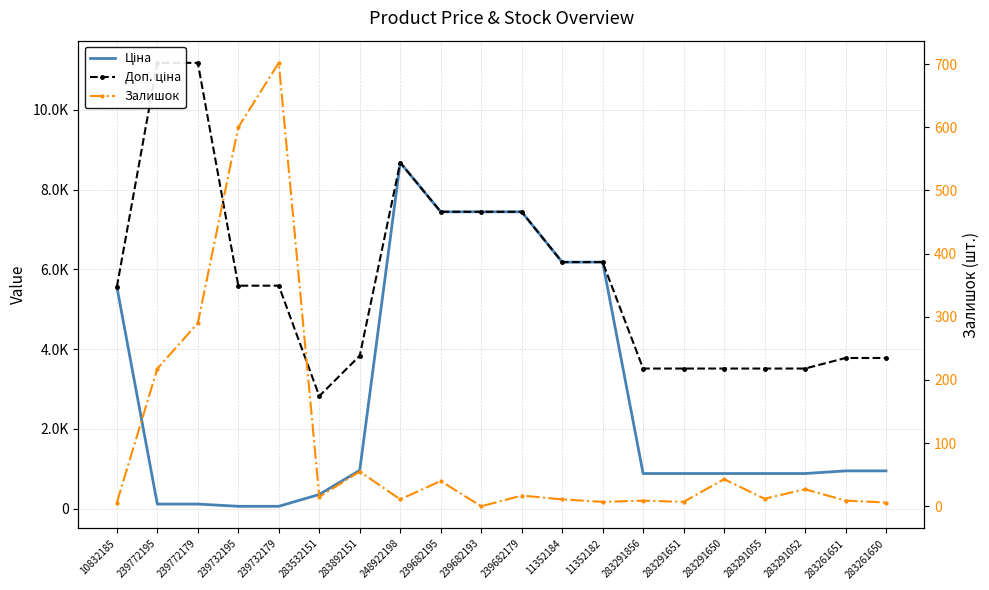

True or false: Доп. ціна has more than 2 interior local peaks.

False